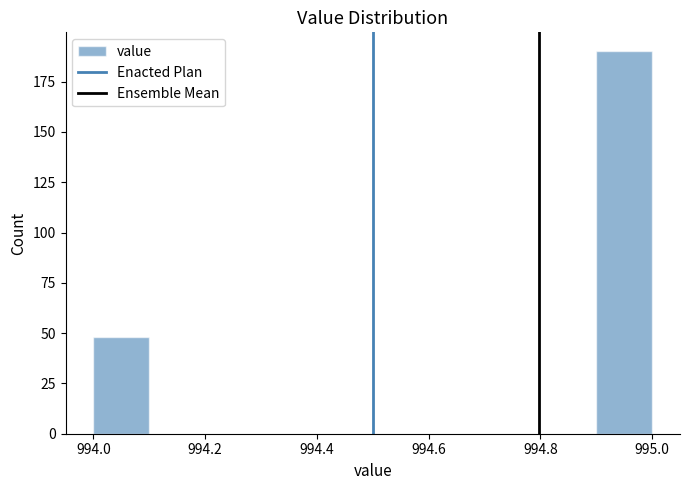

Reading left to right, list every bar in this chart as the range it spans on the x-axis followed by its height. The values are not printed on the chart, so give them approximately, as read against the axis.

994.0 to 994.1: 50
994.1 to 994.2: 0
994.2 to 994.3: 0
994.3 to 994.4: 0
994.4 to 994.5: 0
994.5 to 994.6: 0
994.6 to 994.7: 0
994.7 to 994.8: 0
994.8 to 994.9: 0
994.9 to 995.0: 190